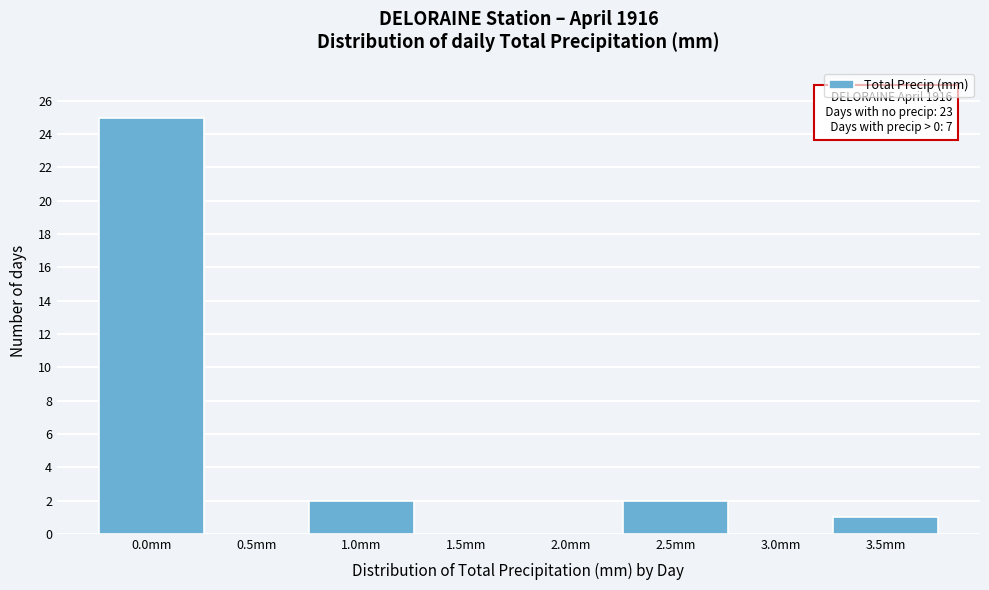

Reading left to right, extract all data points from this chart.

0.0mm=25	0.5mm=0	1.0mm=2	1.5mm=0	2.0mm=0	2.5mm=2	3.0mm=0	3.5mm=1